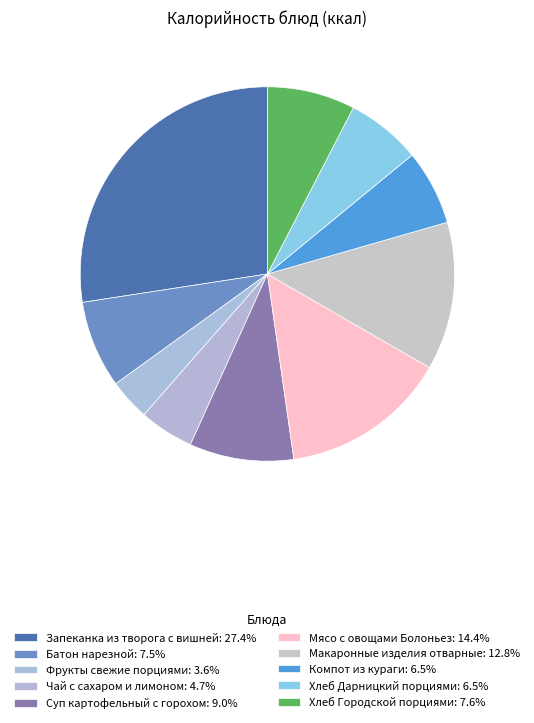

How many segments does this pie chart have?

10